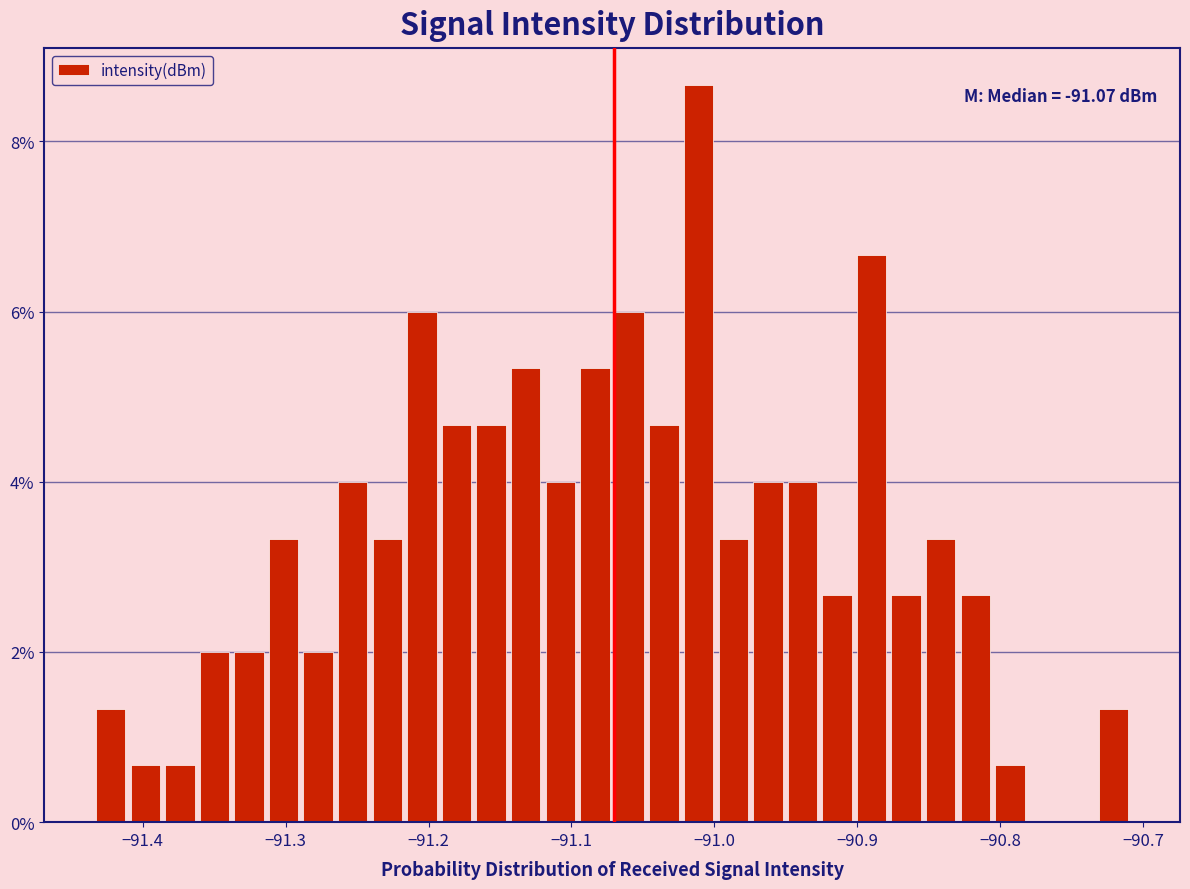

Around what value on the x-axis is the tallest bar? Give the approximate position of its centre, as read against the axis.

-91.01